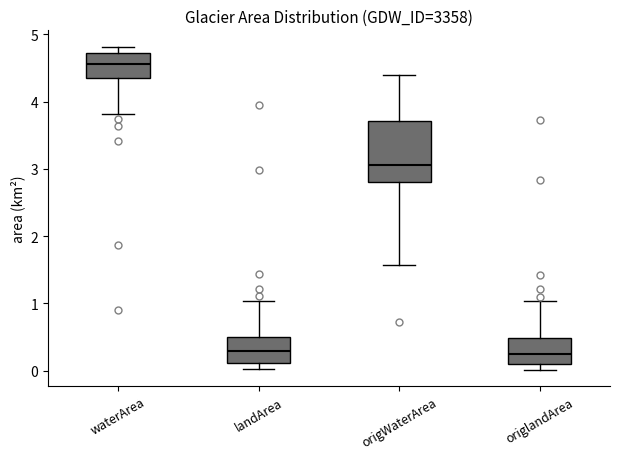

Where does the median line of the box for waterArea sit on the y-axis? The values are not printed on the chart, so give them approximately, as read against the axis.

4.6